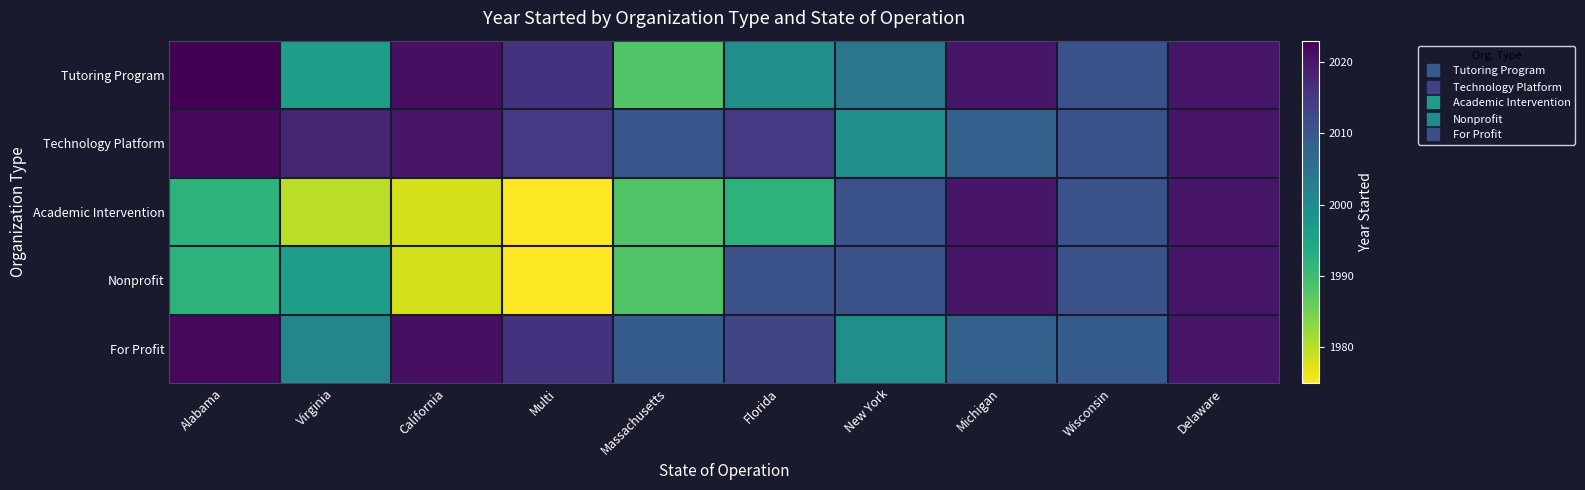

At Alabama, list the series in order from smallest to largest.

Academic Intervention, Nonprofit, Technology Platform, For Profit, Tutoring Program